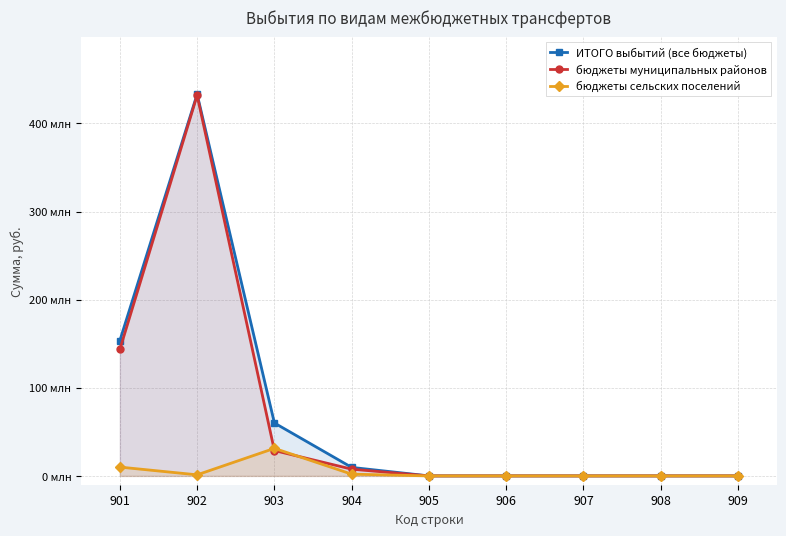

The value of ИТОГО выбытий (все бюджеты) at 909 is 147047749.8. True or false?

False